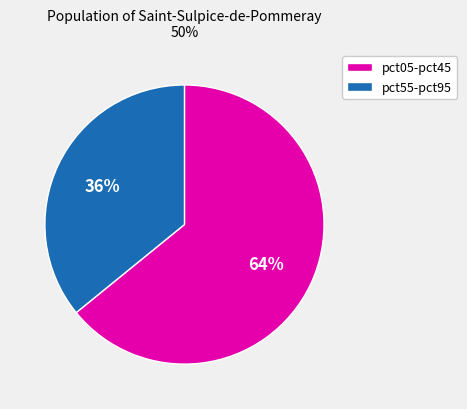

Does any single category account for the majority?

Yes